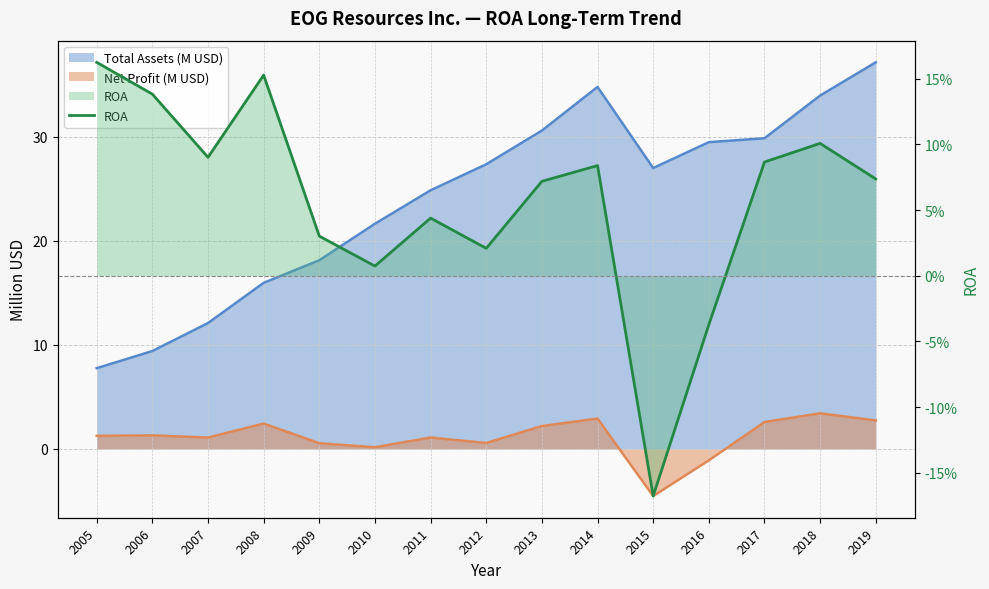

Where is the data nearest to the value 0?

2010